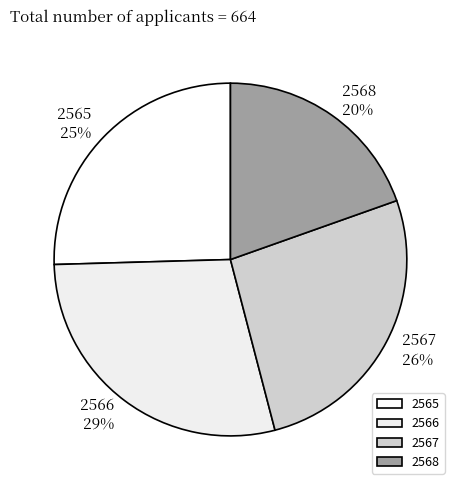

Which category has the biggest portion of the pie?

2566